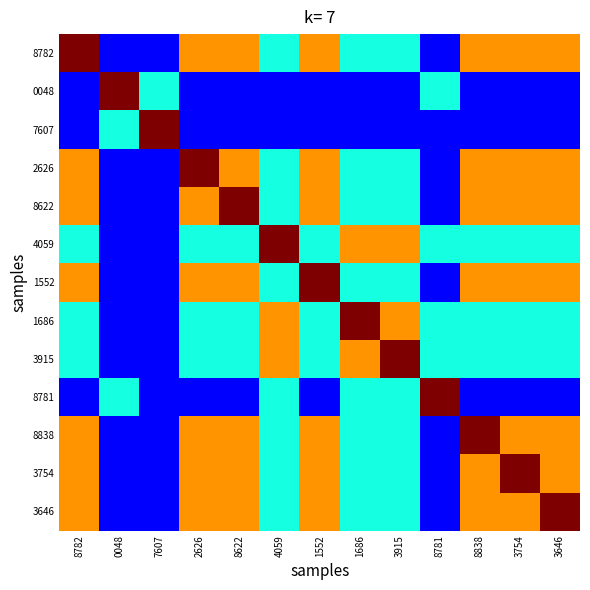

Which label corresponds to the largest value in the chart?

8782